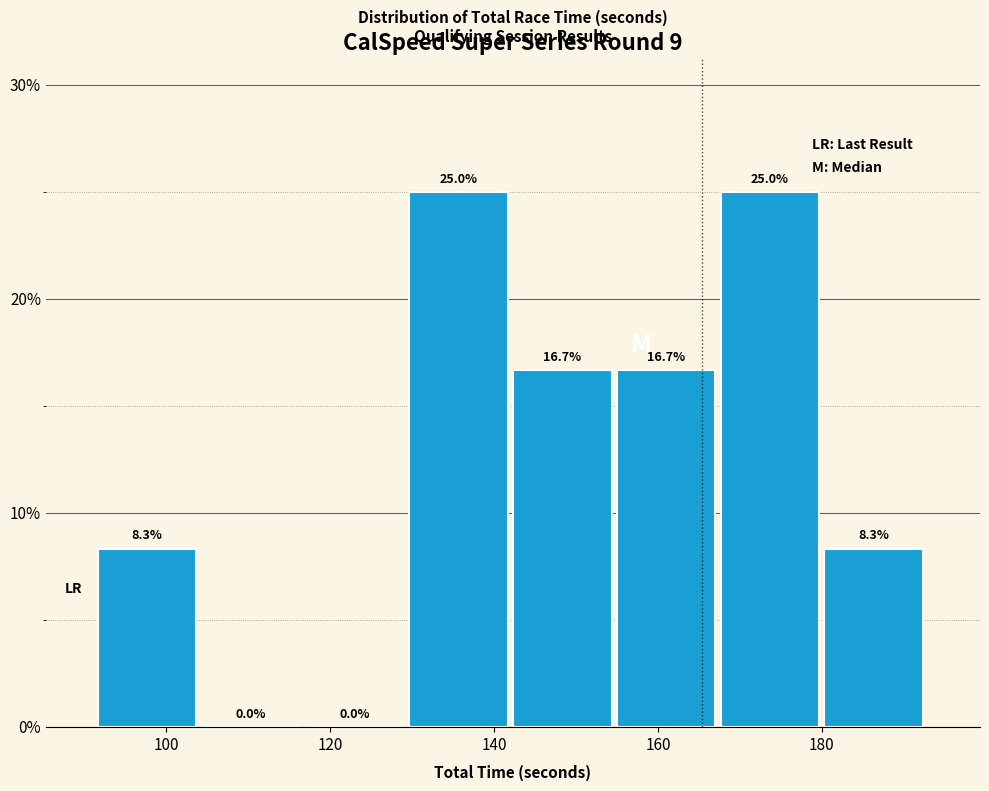

What is the height of the bar covering 154 to 168 on the x-axis? The bar edges are not printed on the chart, so give them approximately, as read against the axis.

16.7